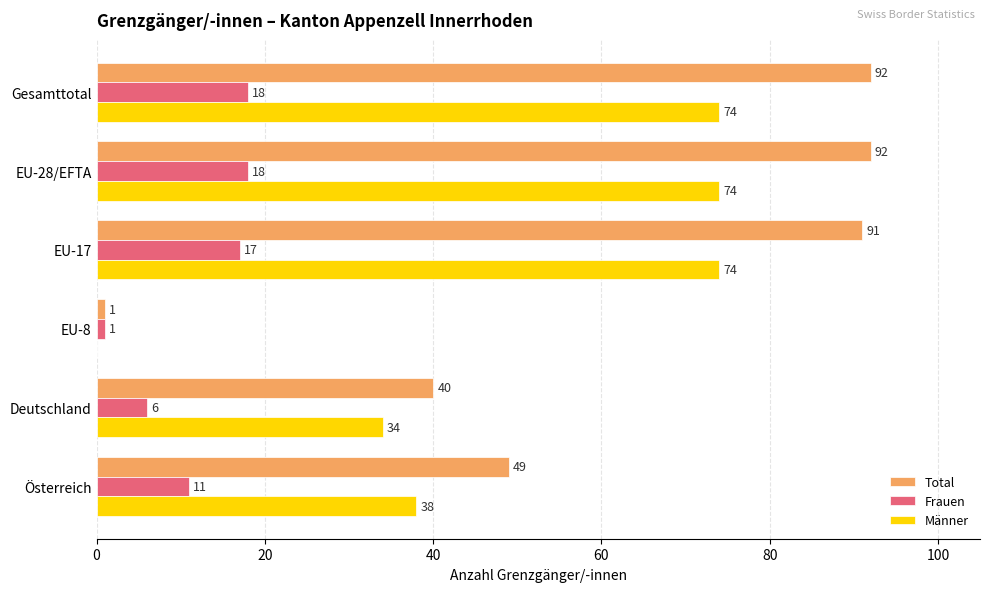

What are all the series names shown in the legend?

Total, Frauen, Männer